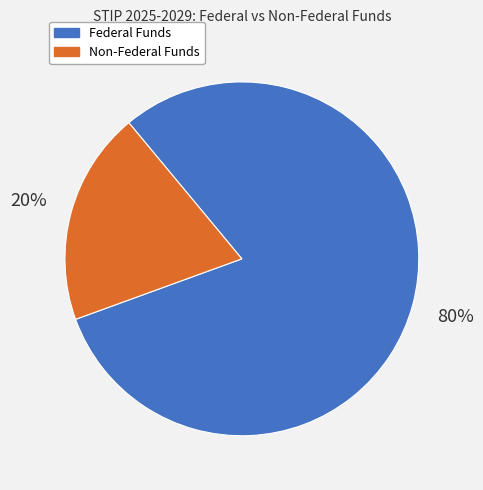

Which slice is the largest?

Federal Funds